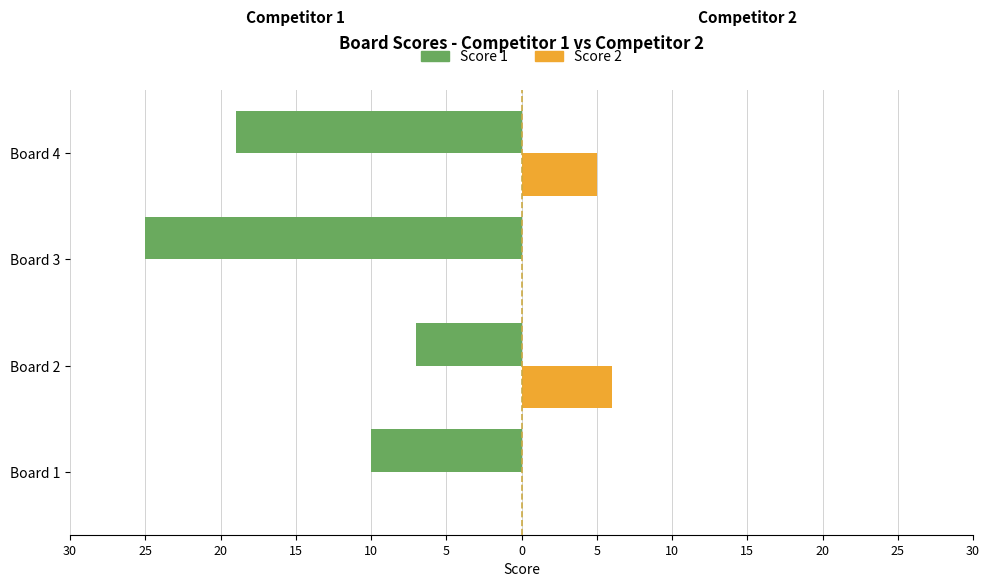

What are all the series names shown in the legend?

Score 1, Score 2